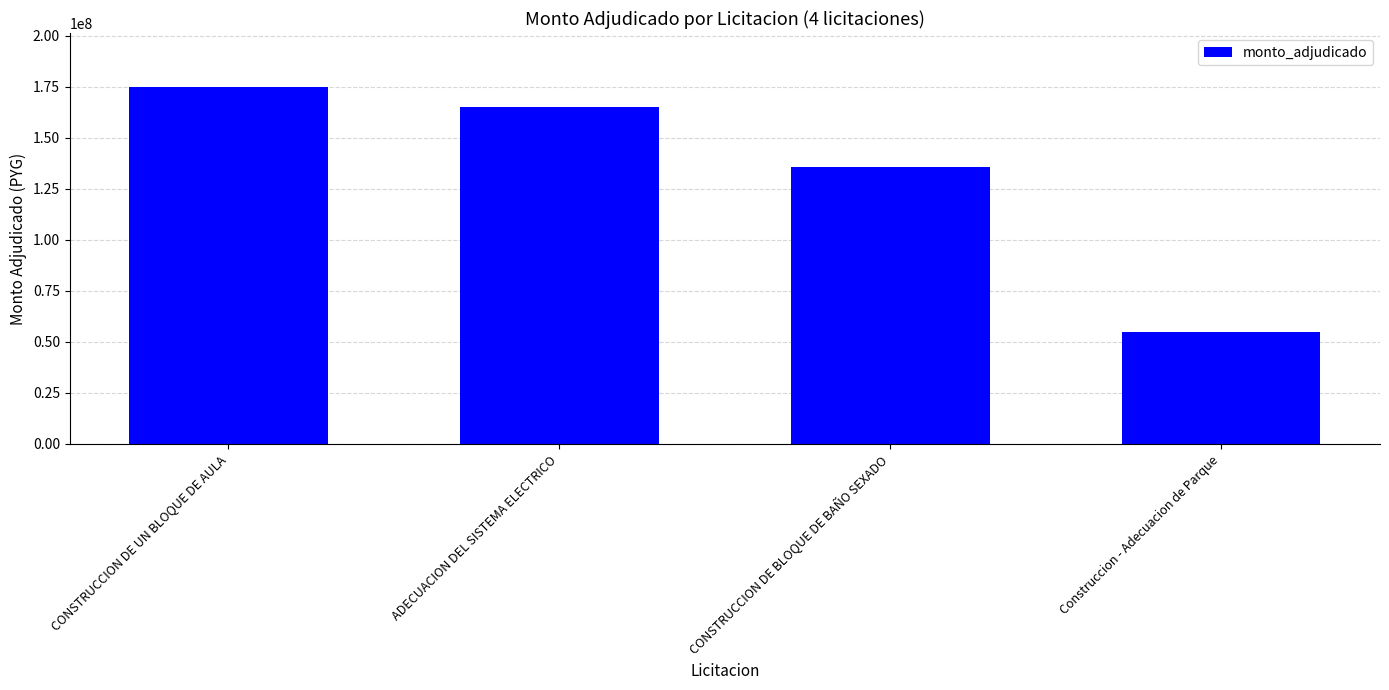

What position from the left is CONSTRUCCION DE BLOQUE DE BAÑO SEXADO?

3